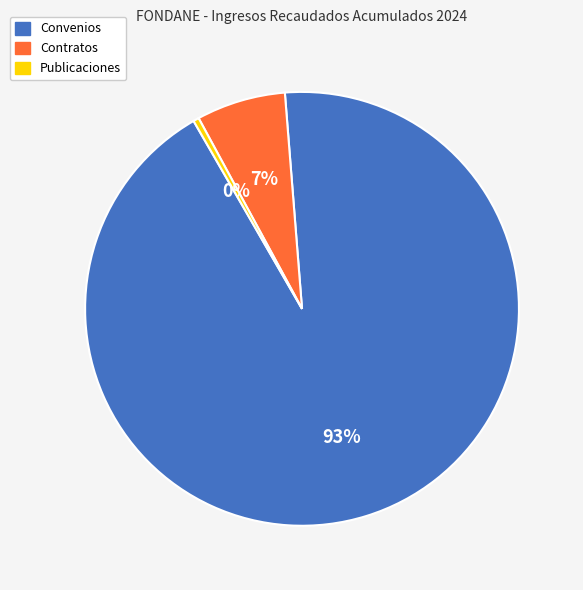

What is the smallest slice in the pie chart?

Publicaciones